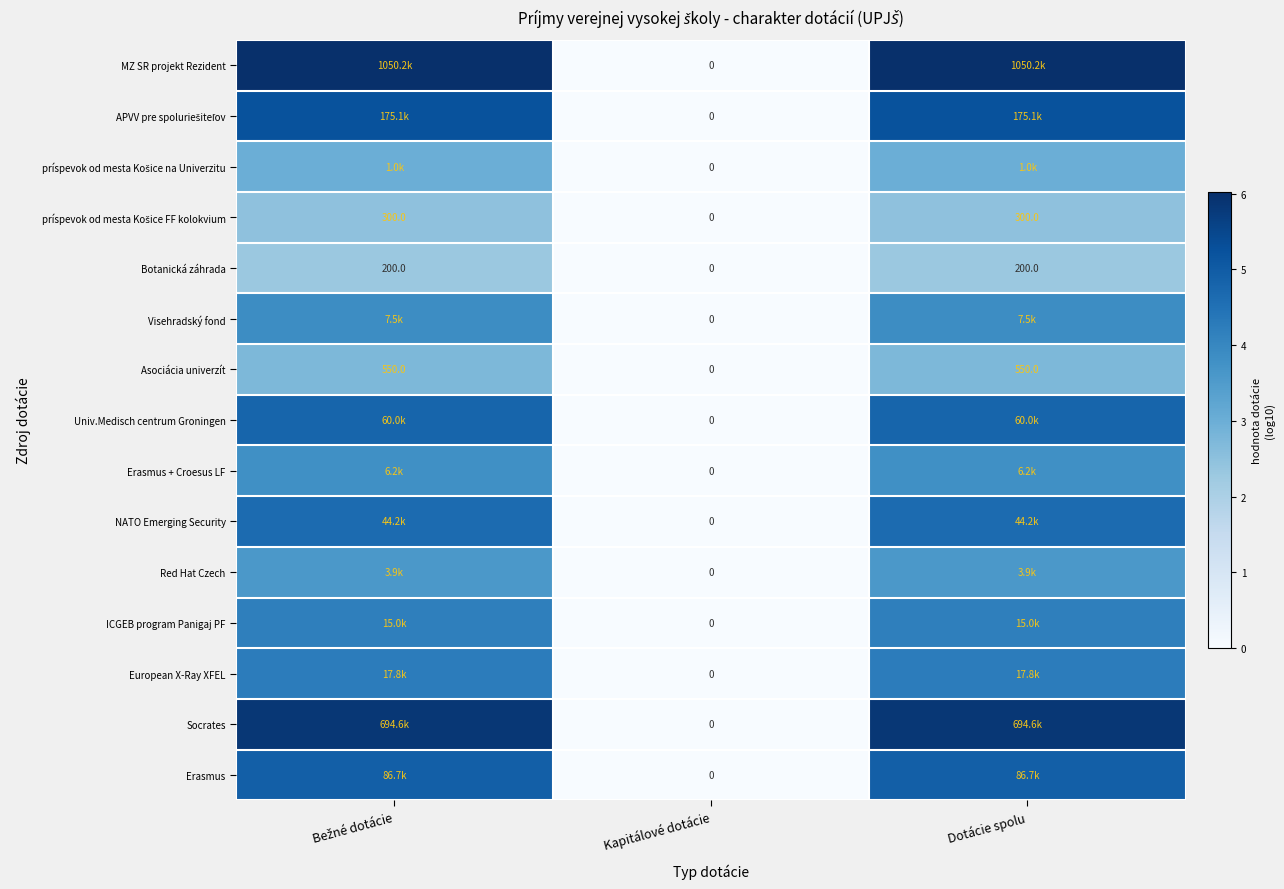

Is it true that Erasmus equals 6.7 at Dotácie spolu?

False